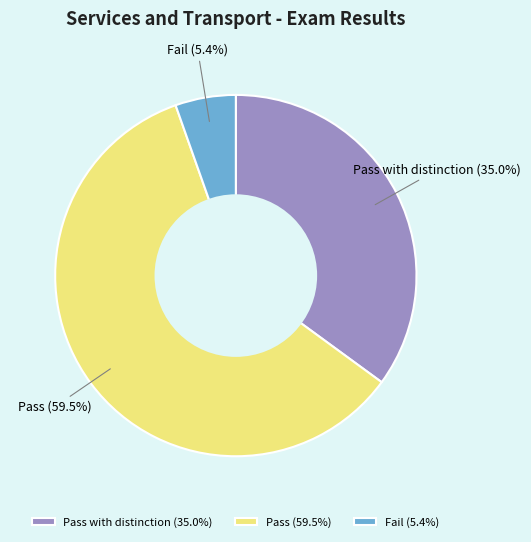

Rank the categories by value from lowest to highest.

Fail, Pass with distinction, Pass